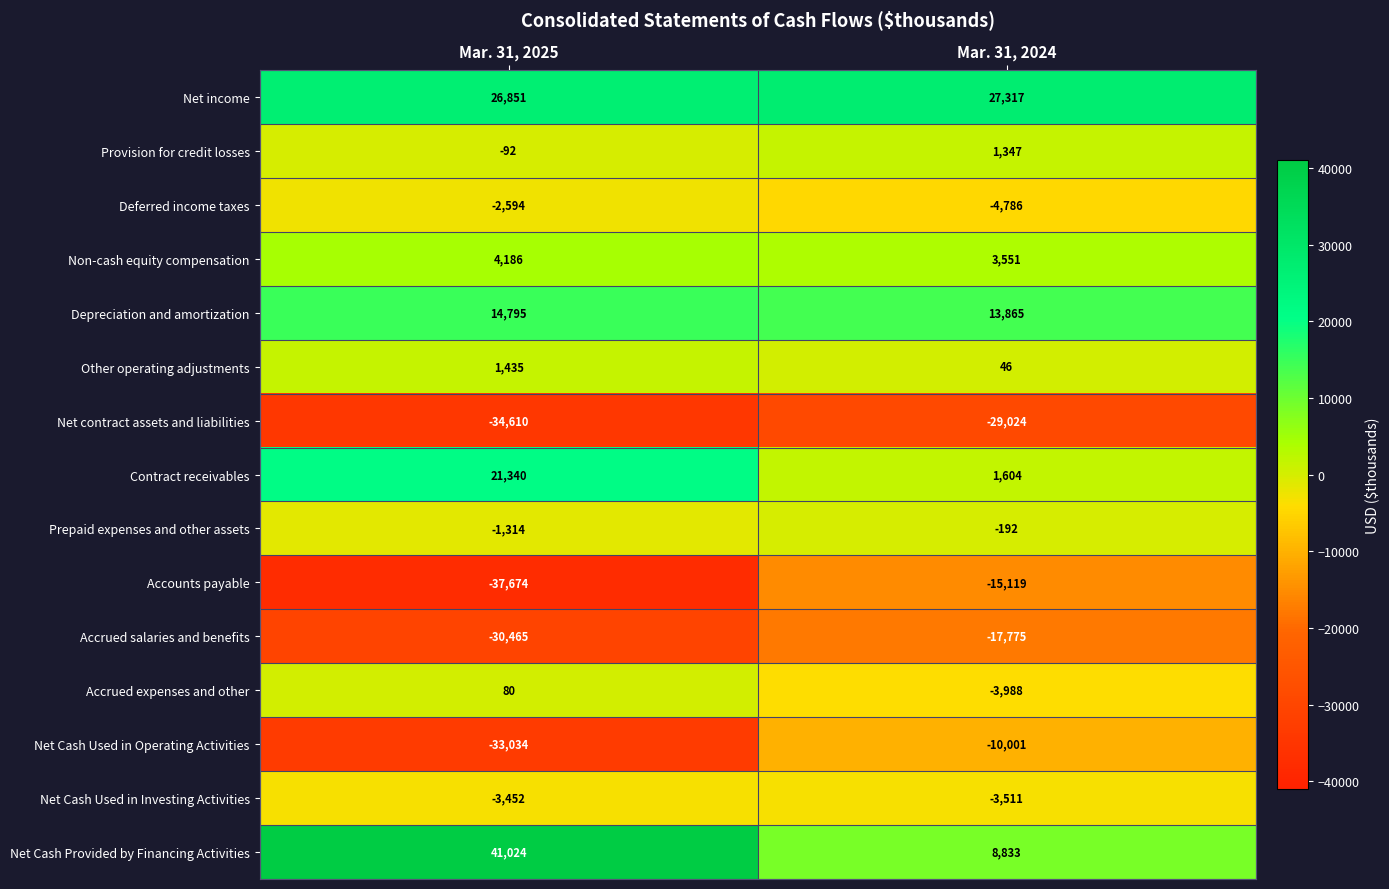

What is the difference between the Prepaid expenses and other assets values at Mar. 31, 2024 and Mar. 31, 2025?

1122